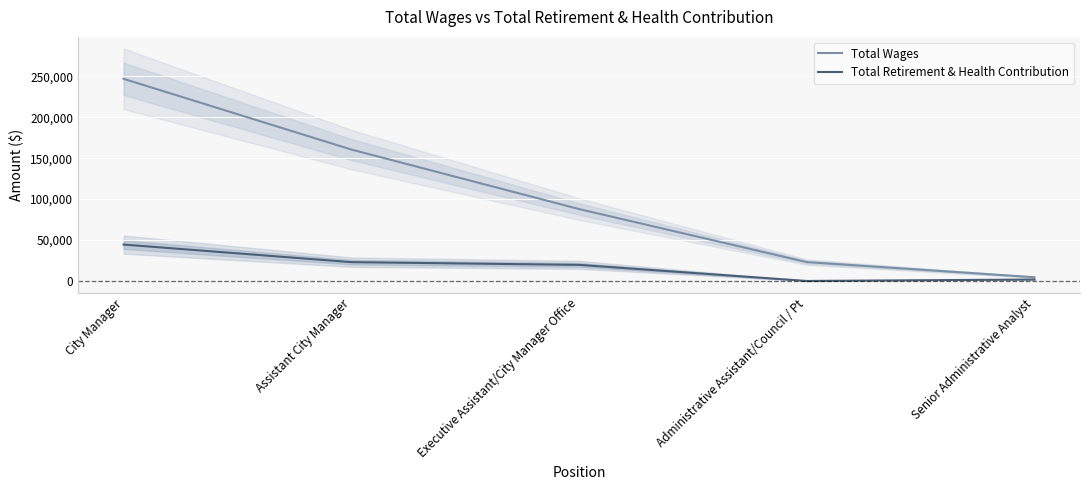

Rank the series by their average value, from lowest to highest.

Total Retirement & Health Contribution, Total Wages